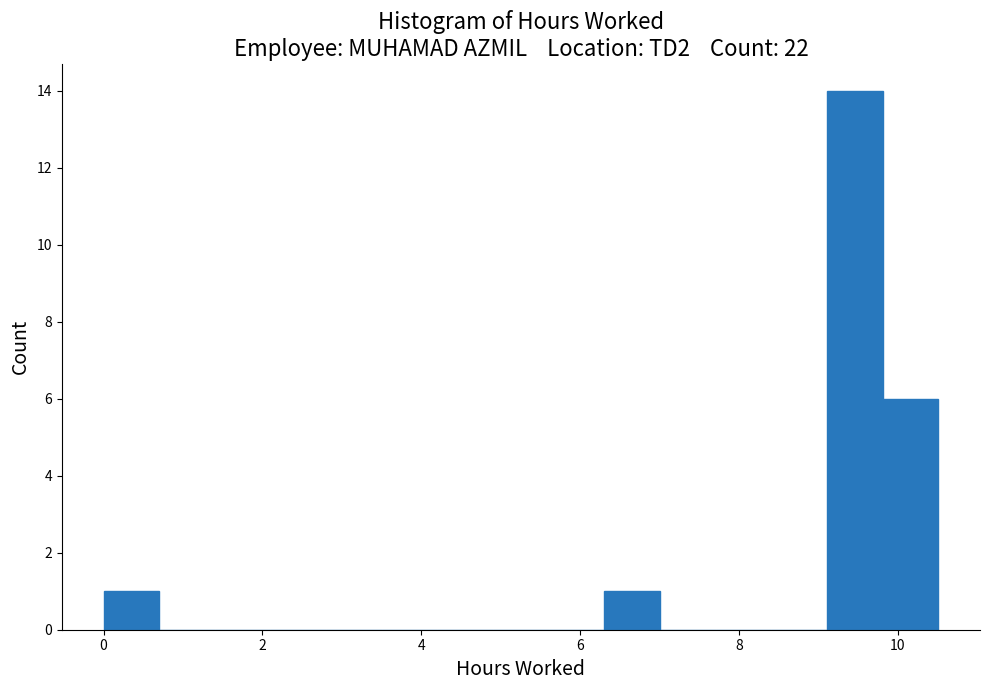

Around what value on the x-axis is the tallest bar? Give the approximate position of its centre, as read against the axis.

9.4